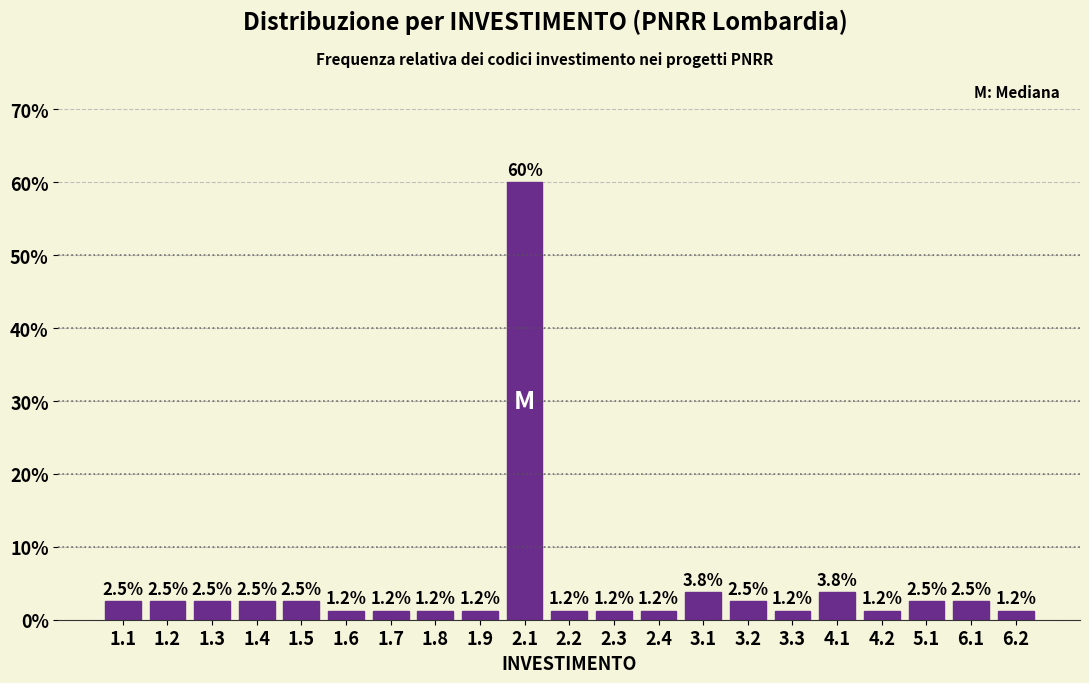

What position from the left is 1.3?

3